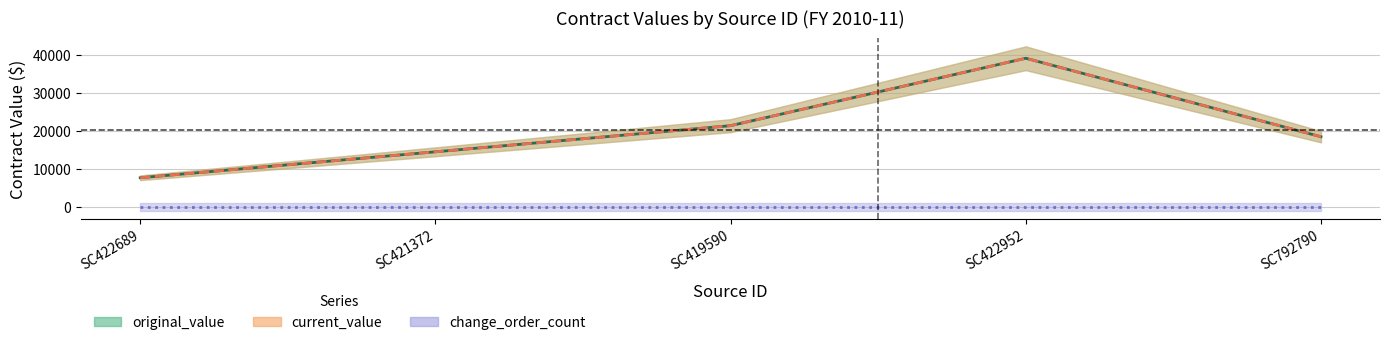

Between SC792790 and SC422689, which is larger?

SC792790